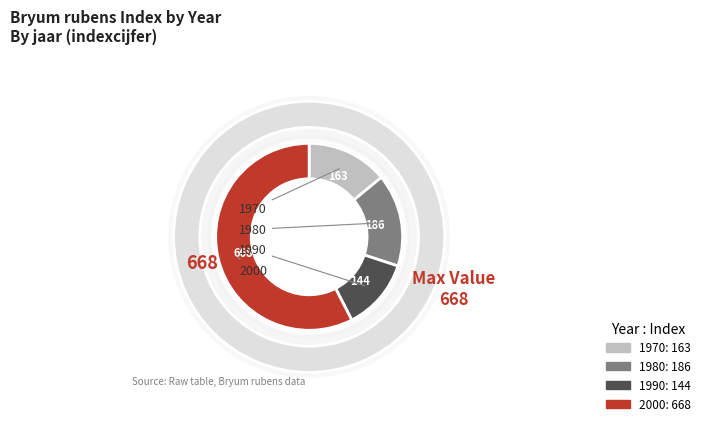

How many slices are in this pie chart?

4